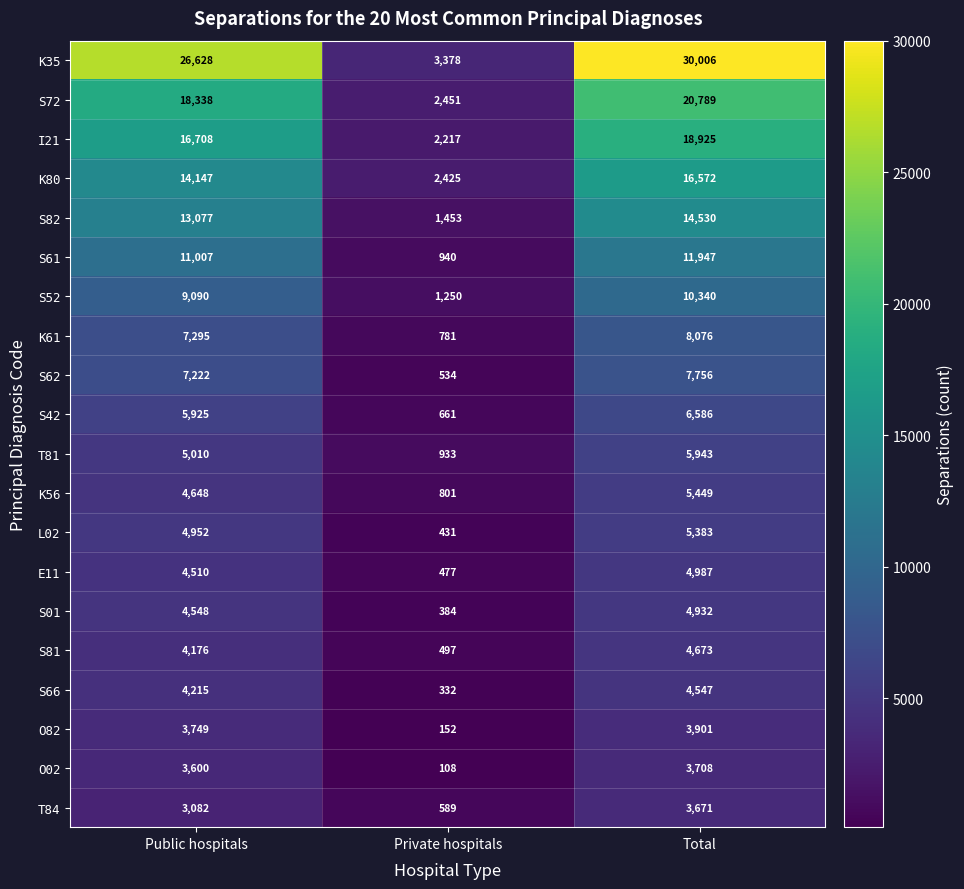

Is it true that K56 equals 392 at Private hospitals?

False